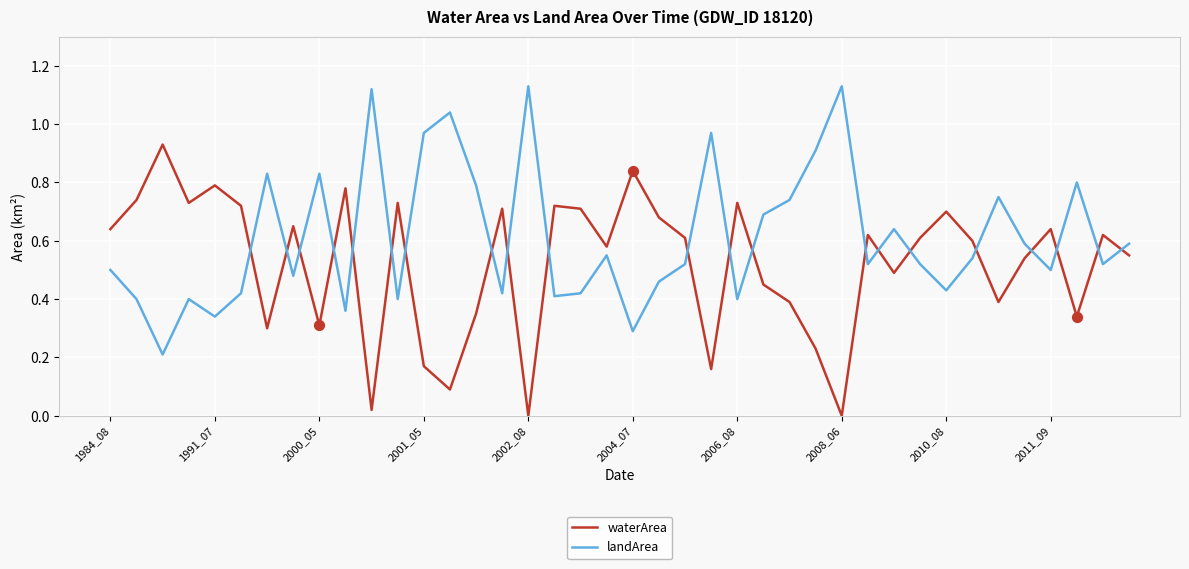

At how many categories does at least one series exceed 0?

40